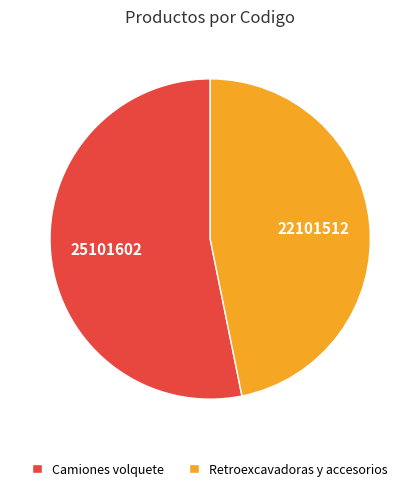

True or false: Camiones volquete accounts for 53% of the total.

True